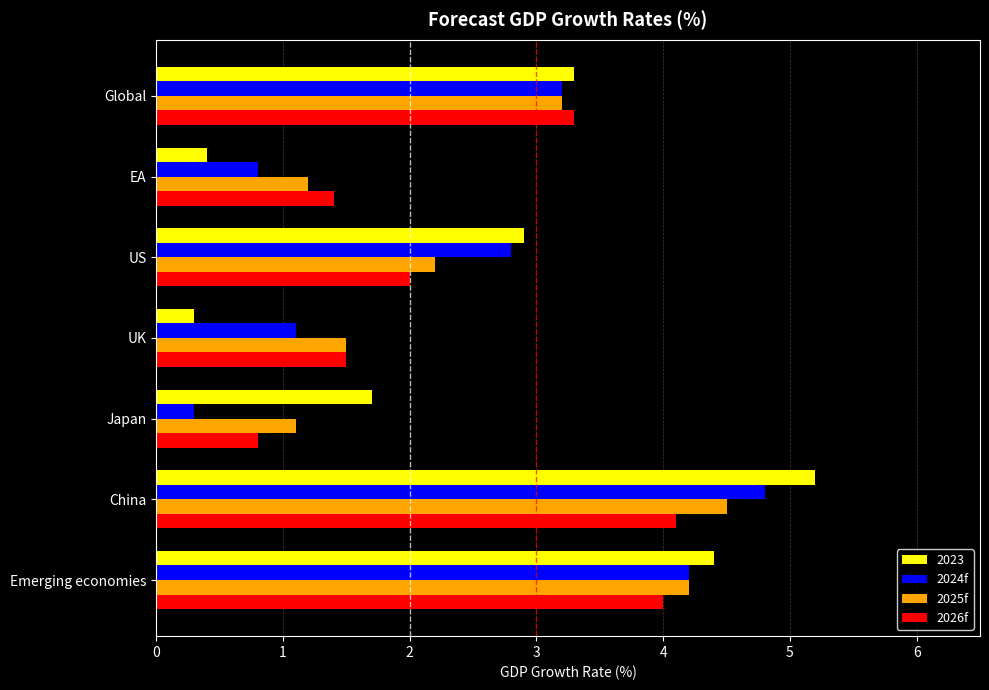

At which category is the sum across all series the highest?

China